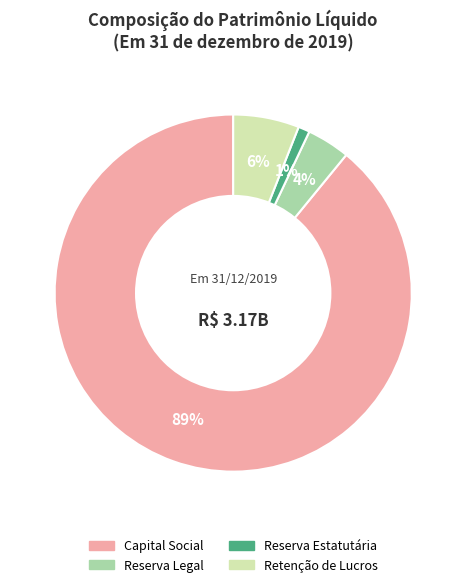

Does any single category account for the majority?

Yes